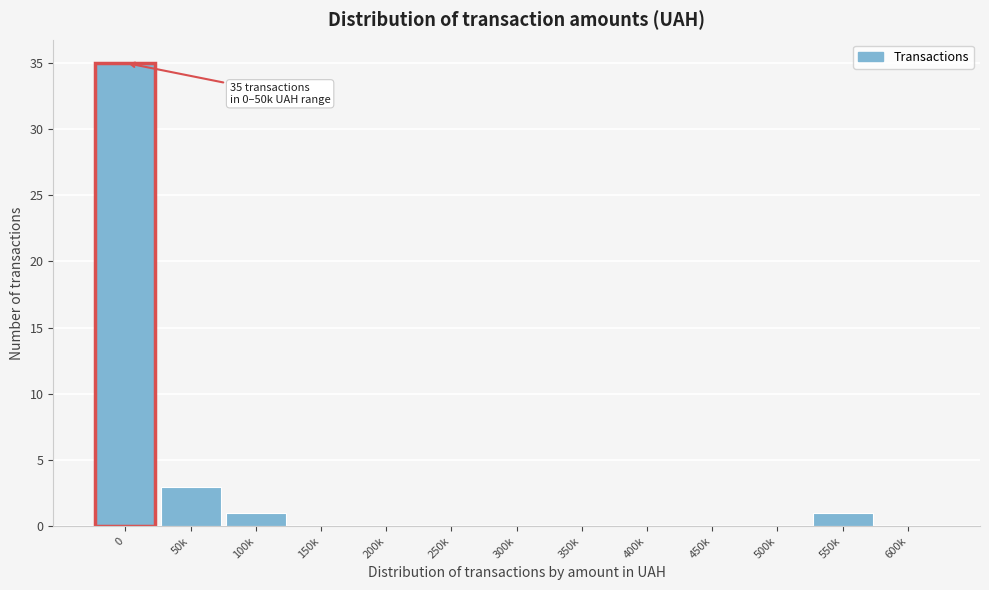

Reading left to right, transcribe all the data shown in this chart.

0=35	50k=3	100k=1	150k=0	200k=0	250k=0	300k=0	350k=0	400k=0	450k=0	500k=0	550k=1	600k=0